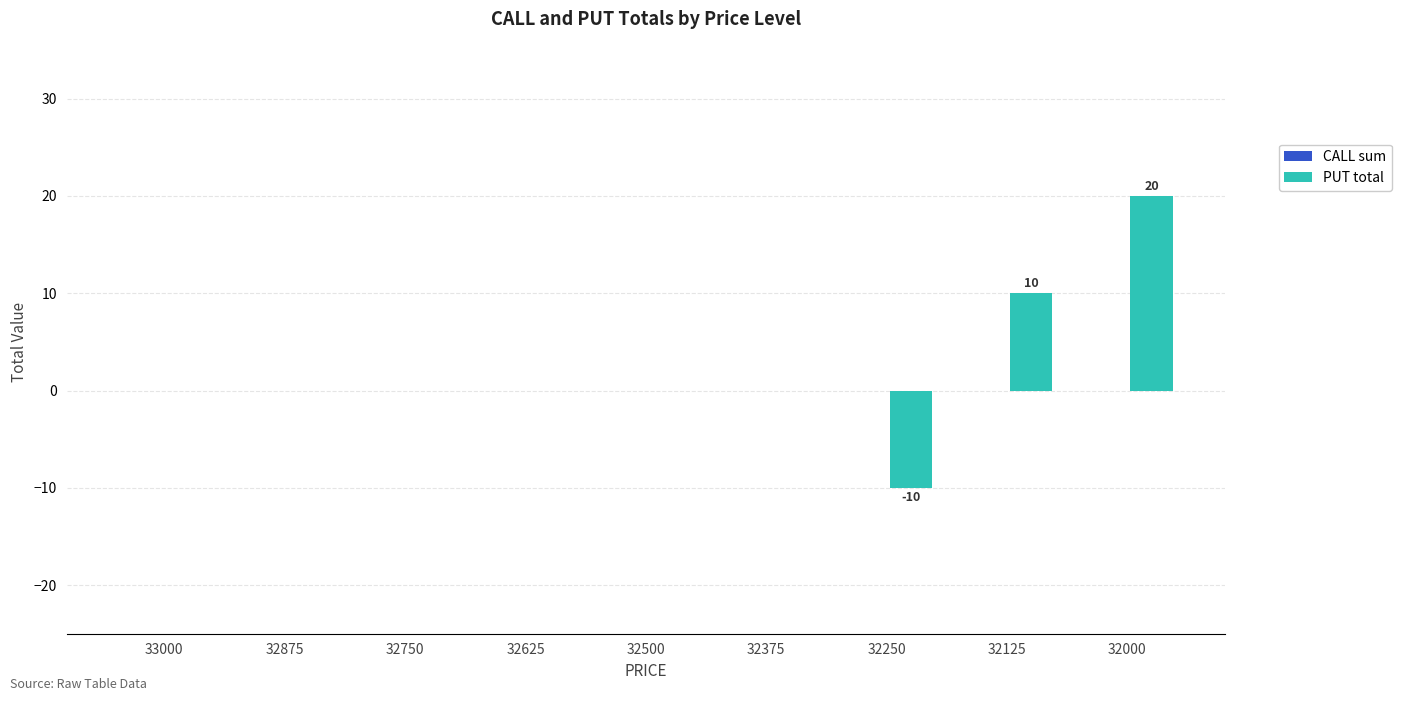

What is the greatest value displayed?

20